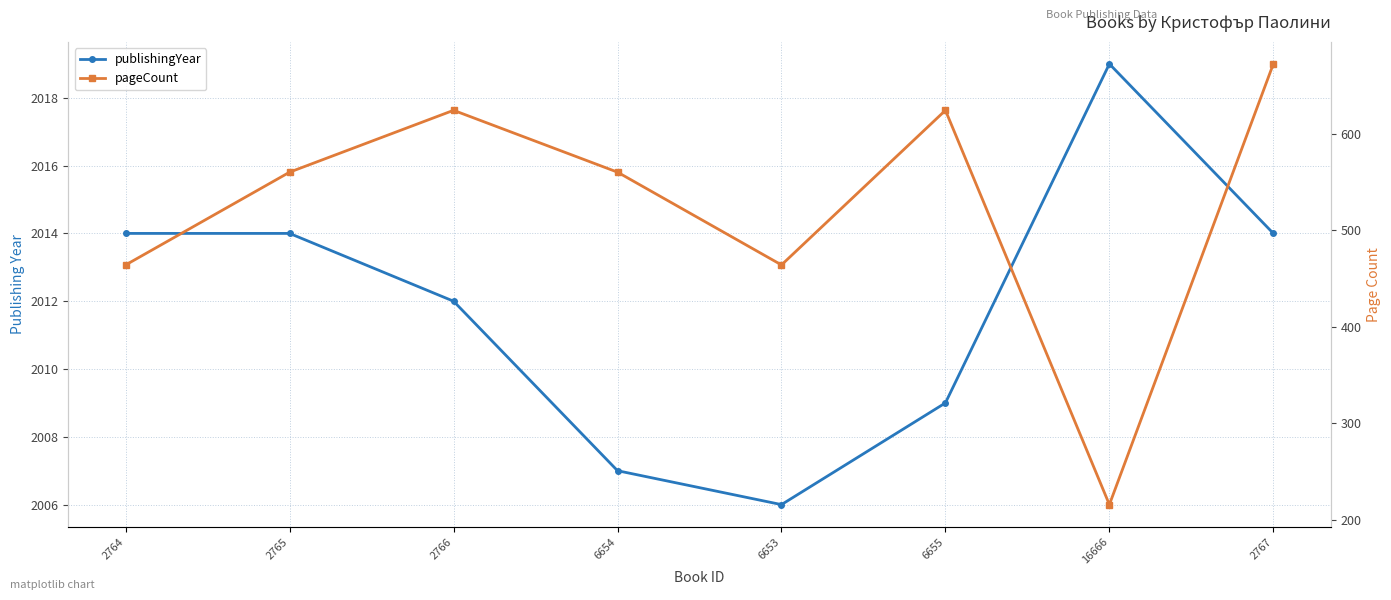

How many distinct data groups are displayed?

2